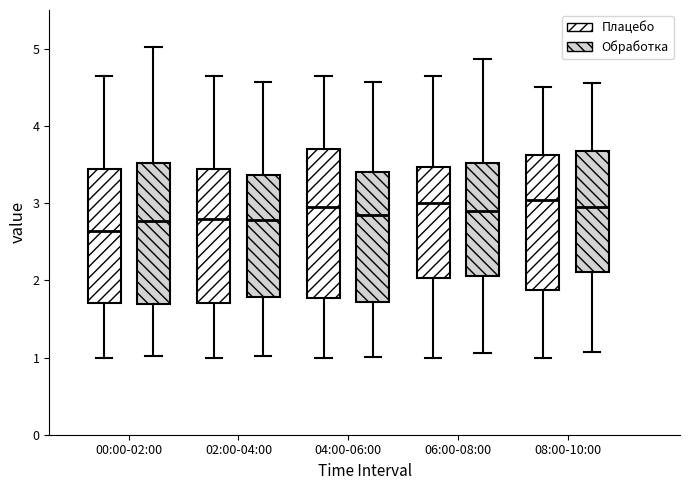

Where is the upper edge of the box for 06:00-08:00 (Обработка) on the y-axis? The values are not printed on the chart, so give them approximately, as read against the axis.

3.5